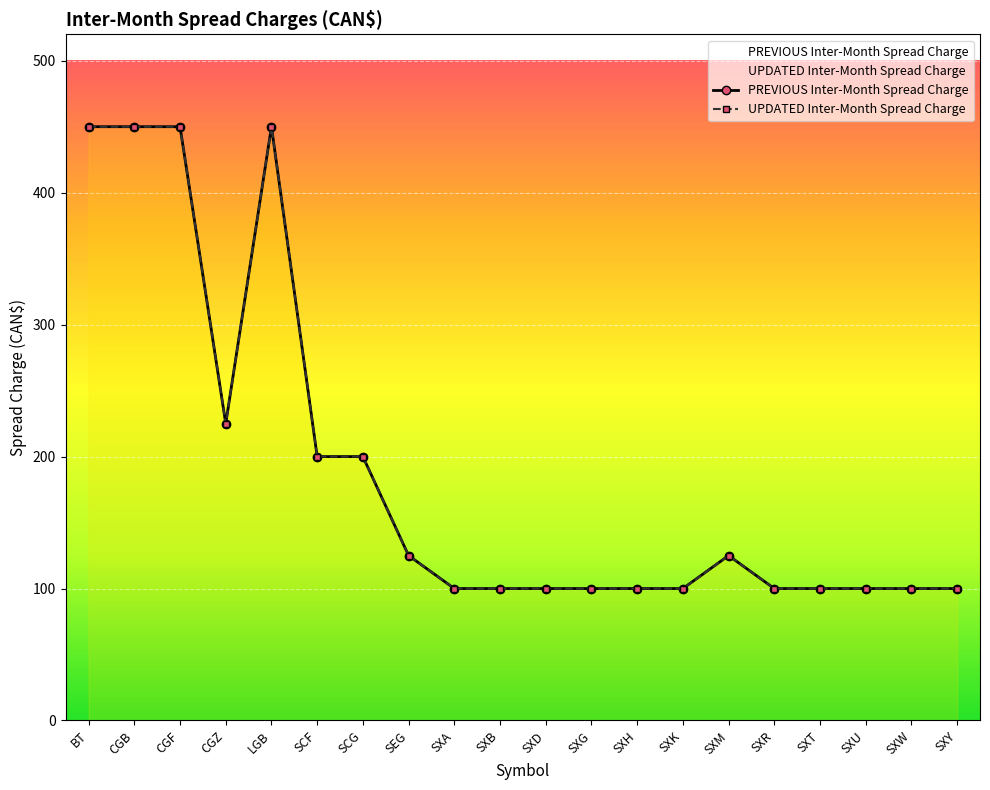

What is the sum of the PREVIOUS Inter-Month Spread Charge values at CGF and SXA?

550